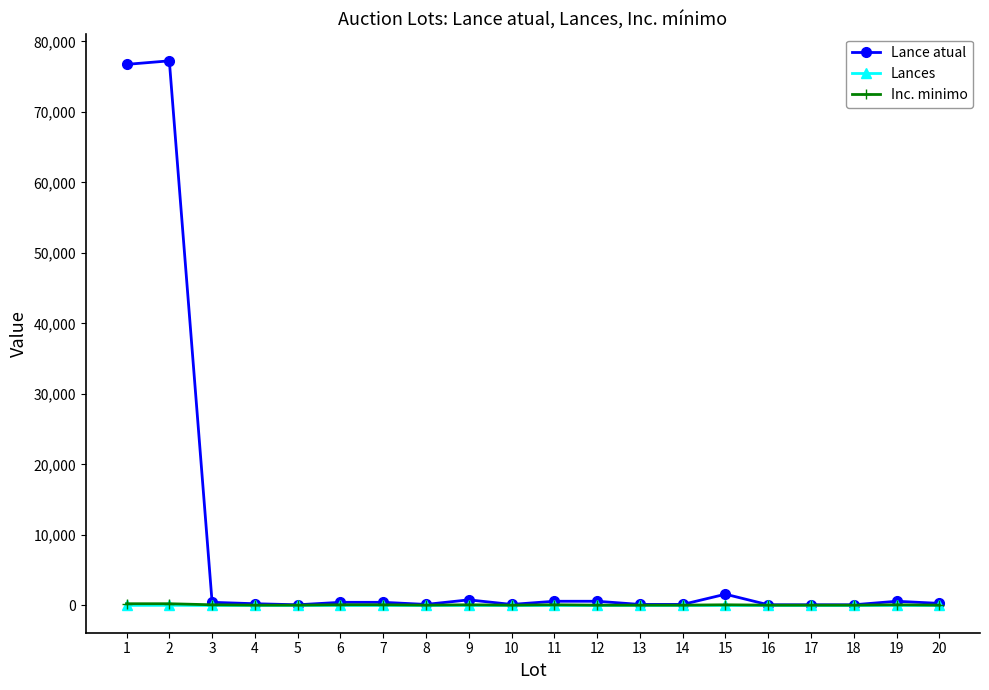

What is the average value of the Inc. minimo series?

88